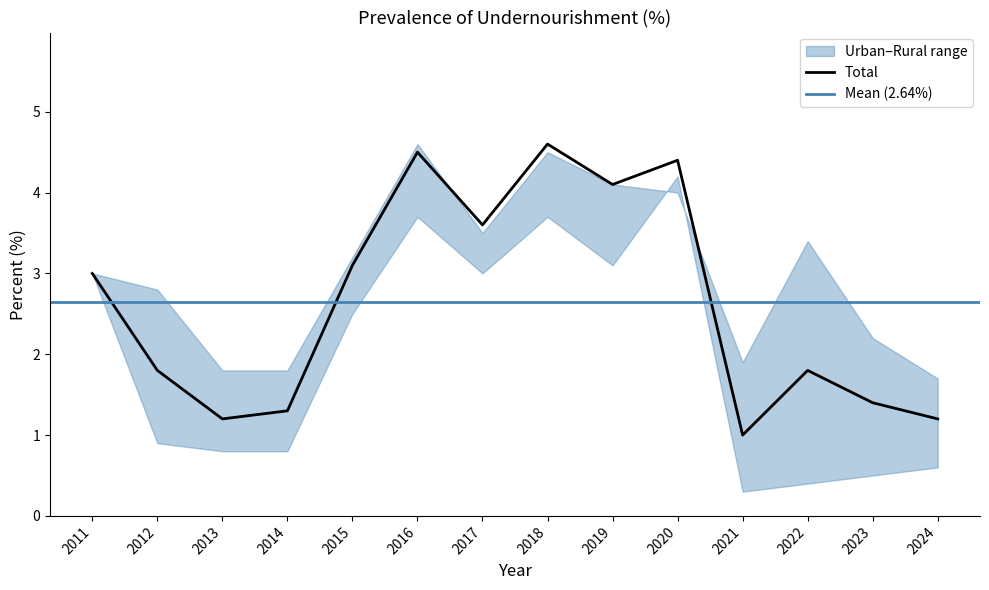

Does the chart display data point markers on the line(s)?

No